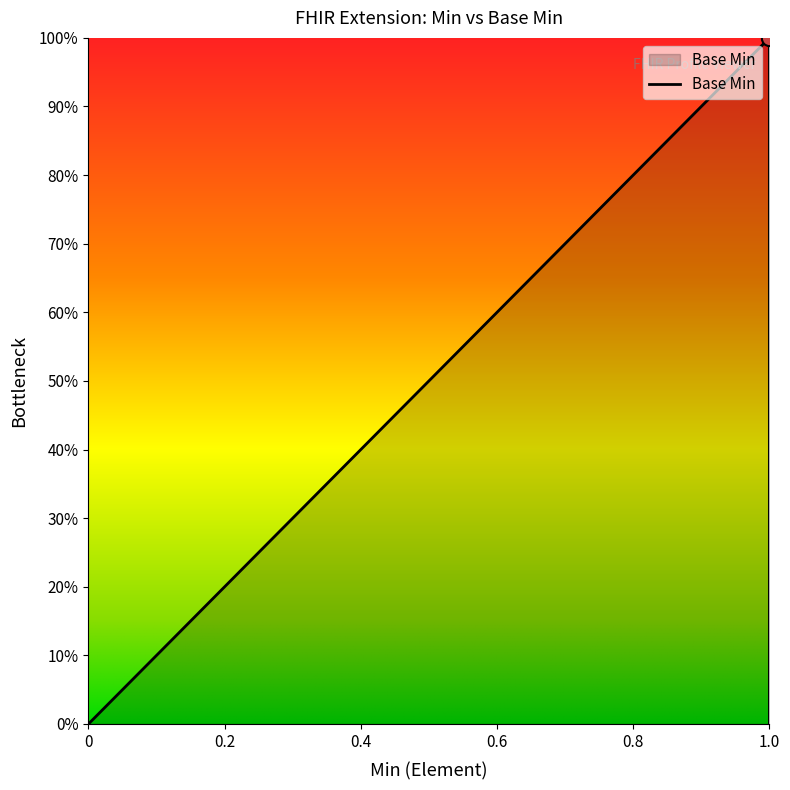

What is the change in value from 0 to 1.0?

+1